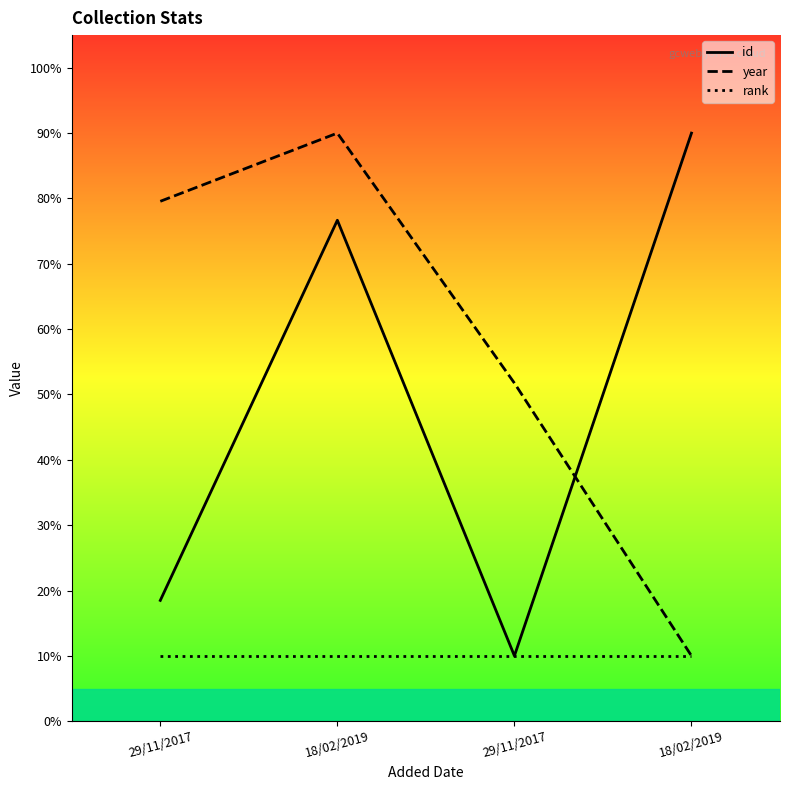

Where is year nearest to the value 49?

29/11/2017